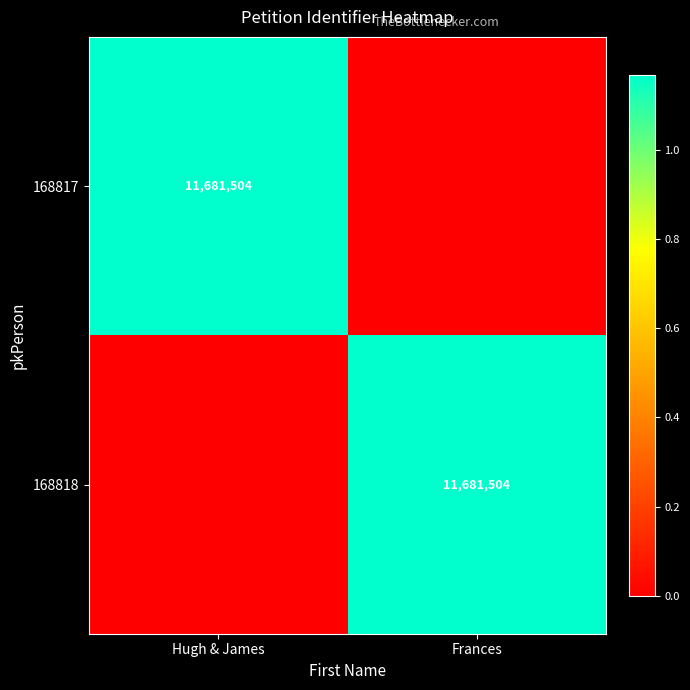

What is the difference between the highest and lowest values at Frances?

11681504